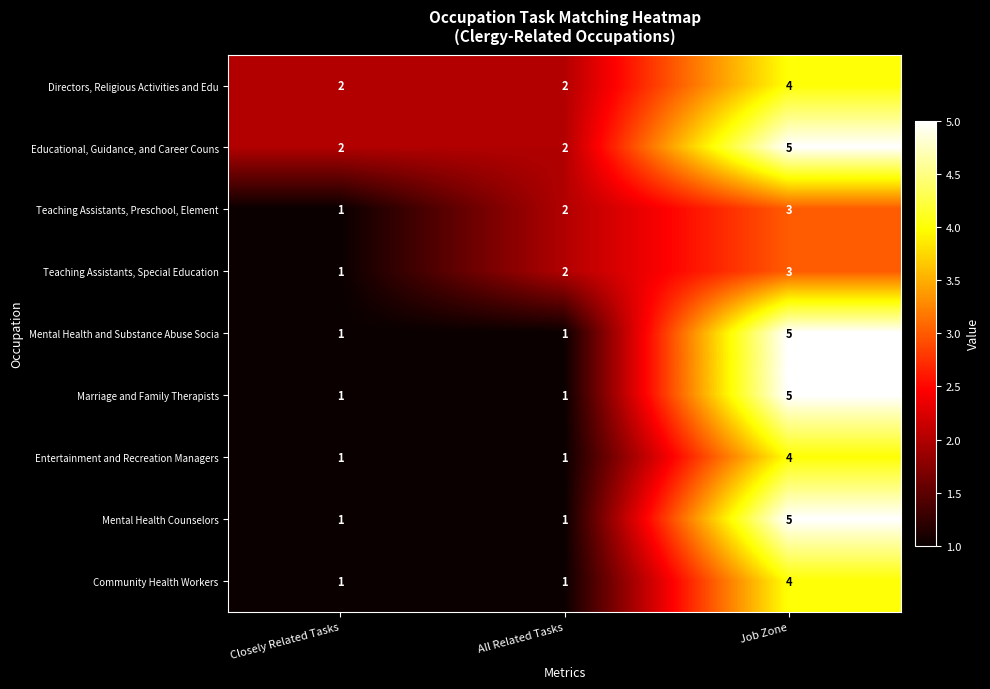

How many data points in Mental Health Counselors are above 1?

1